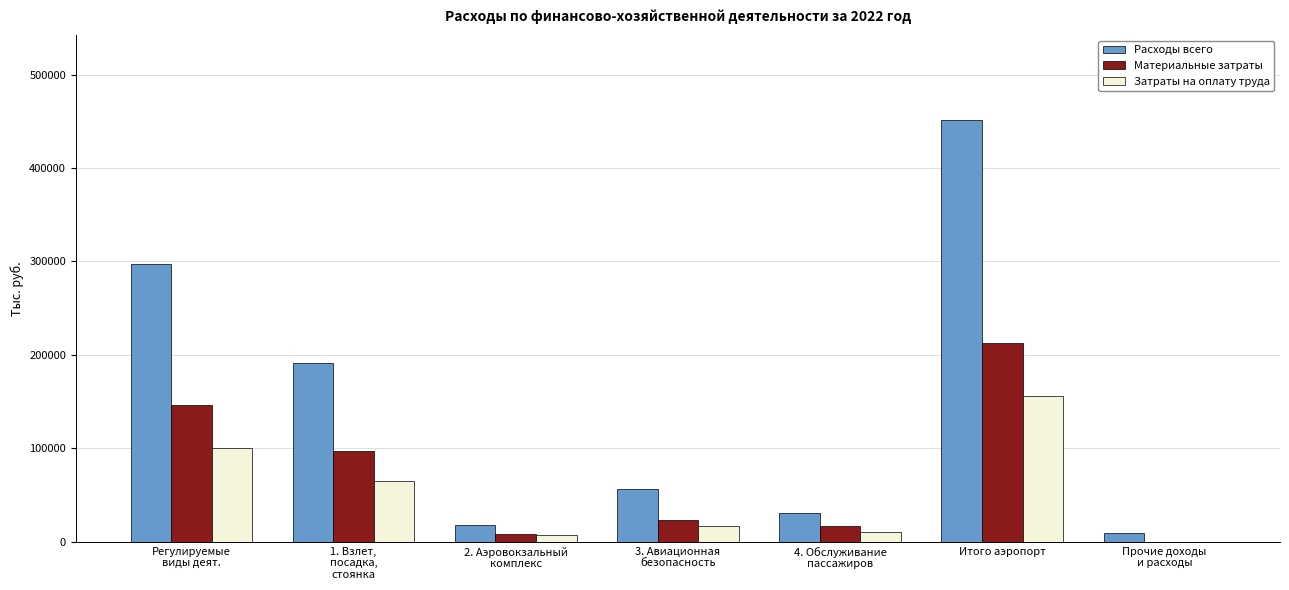

What is the sum of all Расходы всего values?

1055779